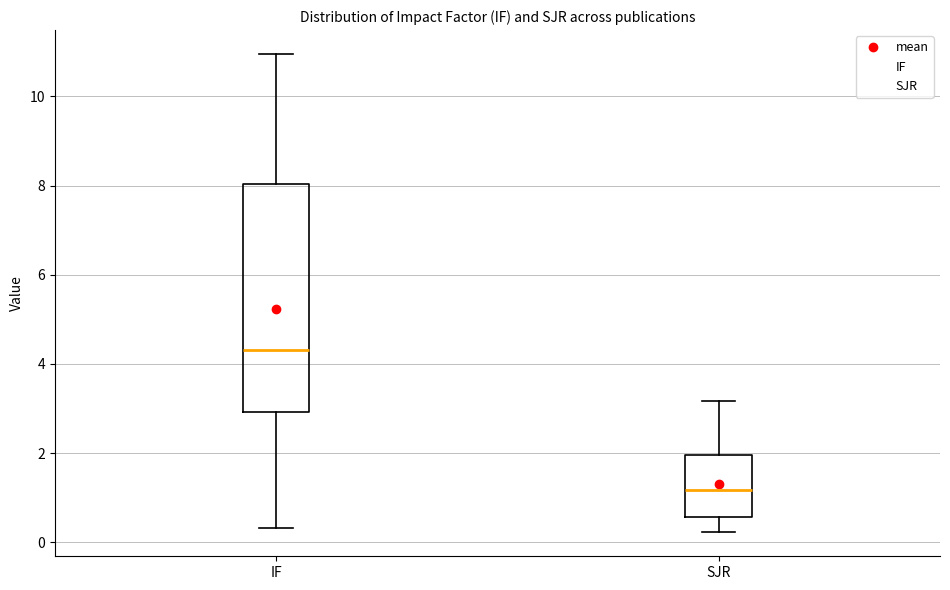

Reading left to right, read every box against the y-axis: the position of its median line, the range the box covers, and the ends of its whiskers. The values are not printed on the chart, so give them approximately, as read against the axis.

IF: median 4.4, box 3.0 to 8.0, whiskers 0.4 to 11.0
SJR: median 1.2, box 0.6 to 2.0, whiskers 0.2 to 3.2